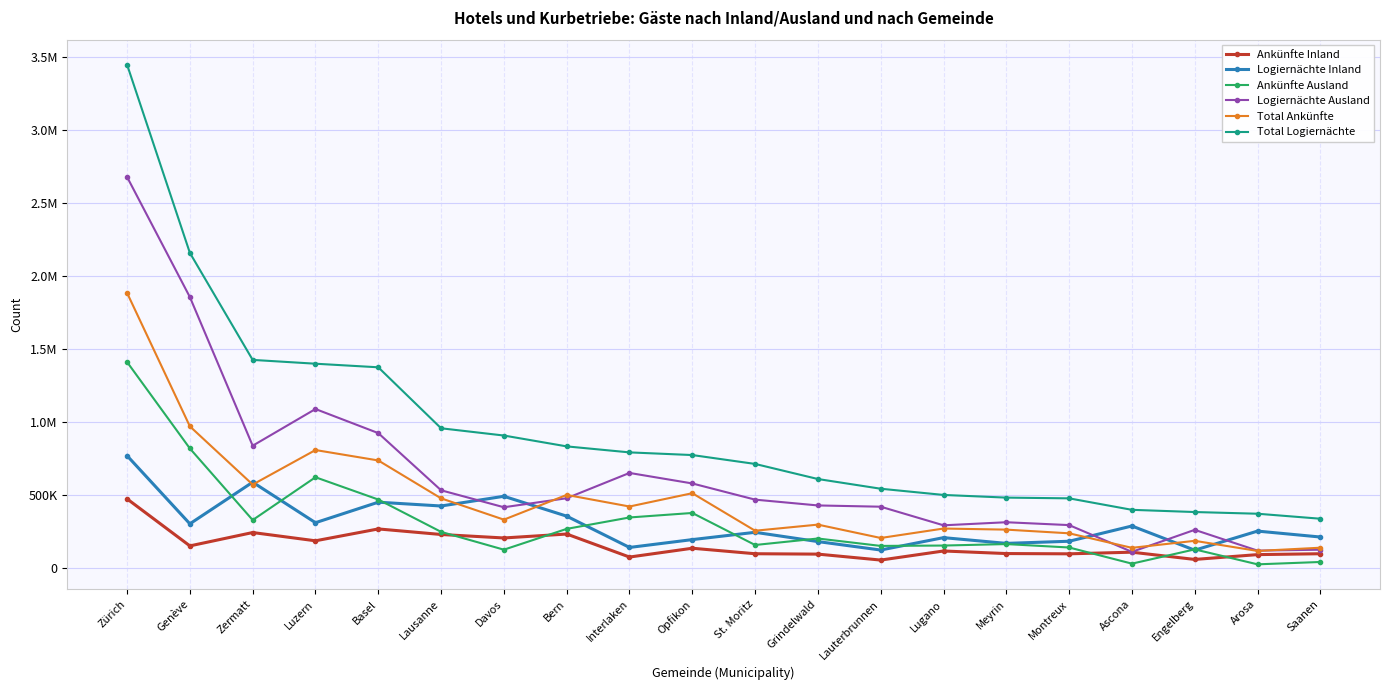

Where is the first local minimum for Logiernächte Ausland?

Zermatt